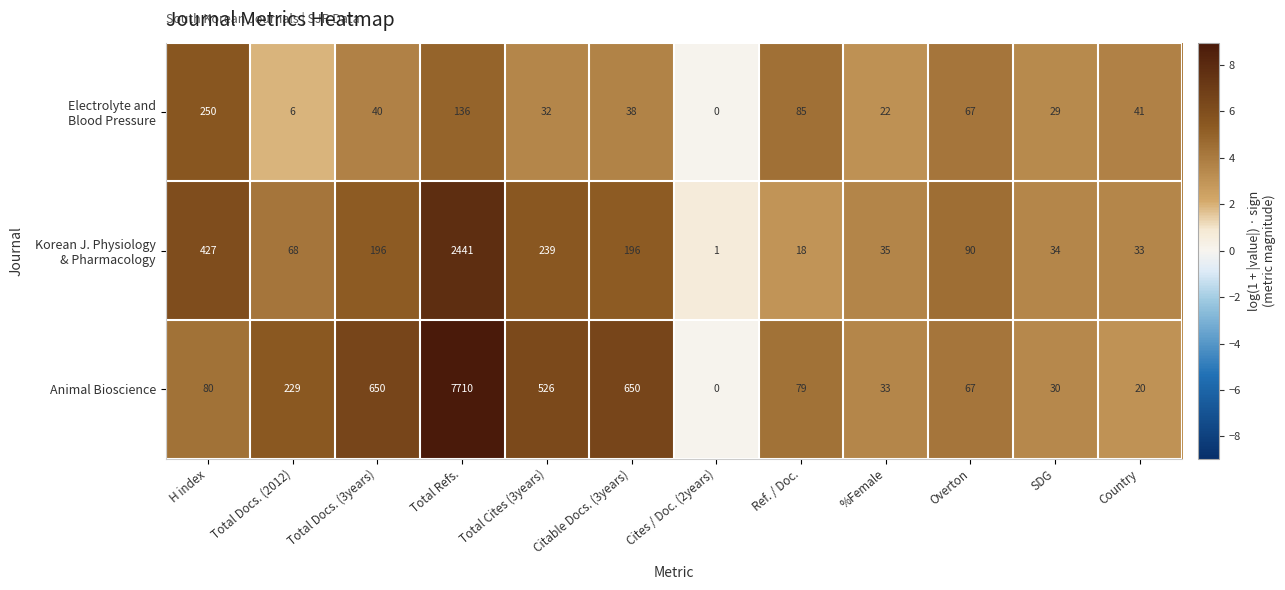

Which label corresponds to the largest value in the chart?

Total Refs.